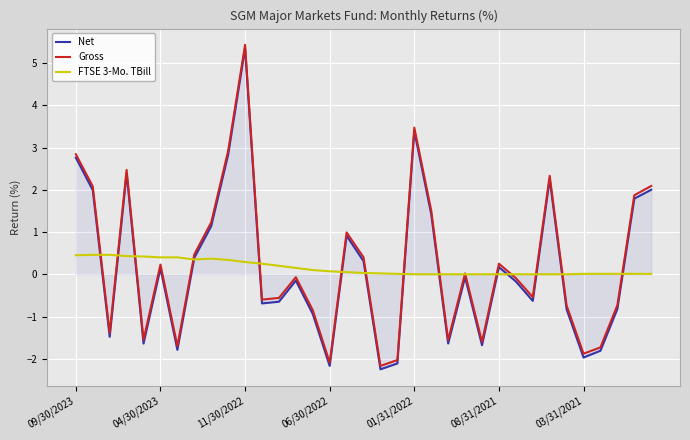

True or false: Gross has more than 0 points higher than both neighbors.

True